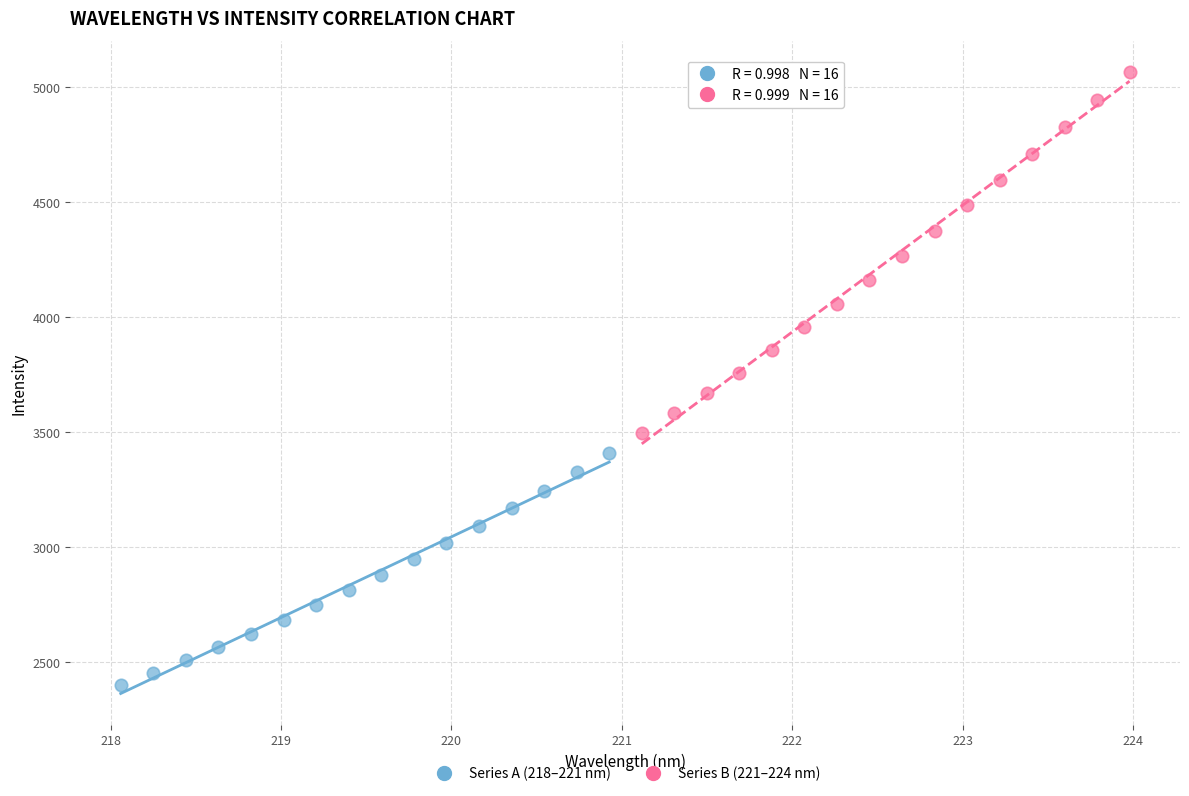

Which series contains the highest Y value?

Series B (221–224 nm)